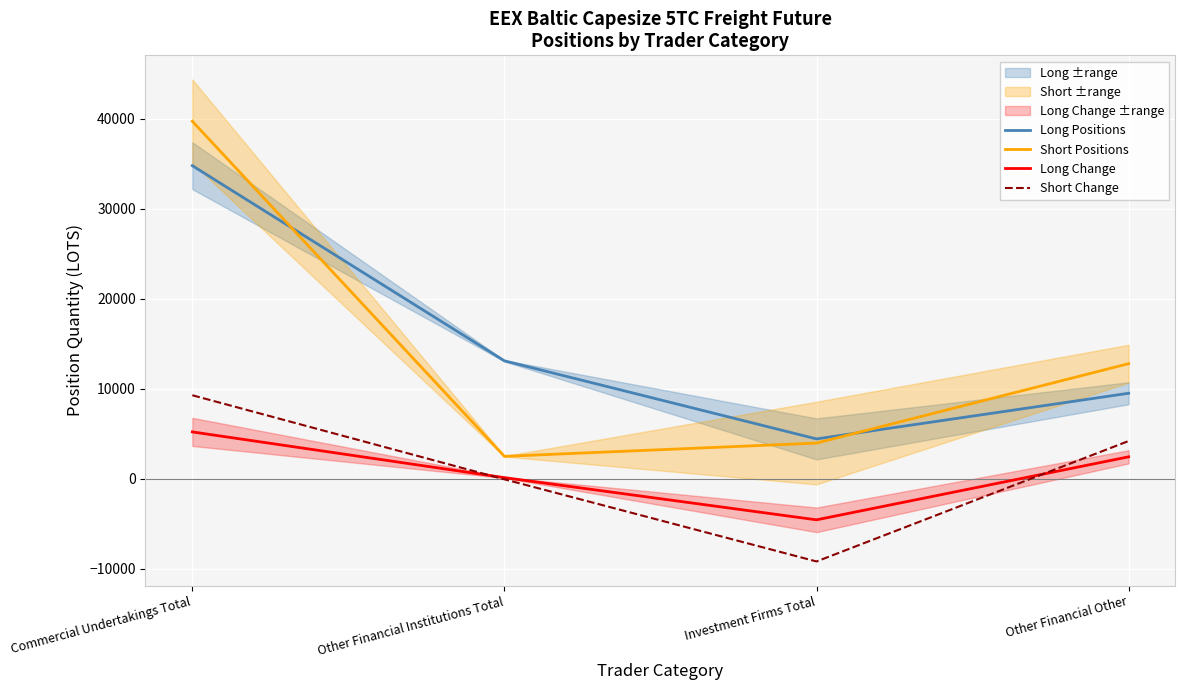

At which category is the sum across all series the highest?

Commercial Undertakings Total